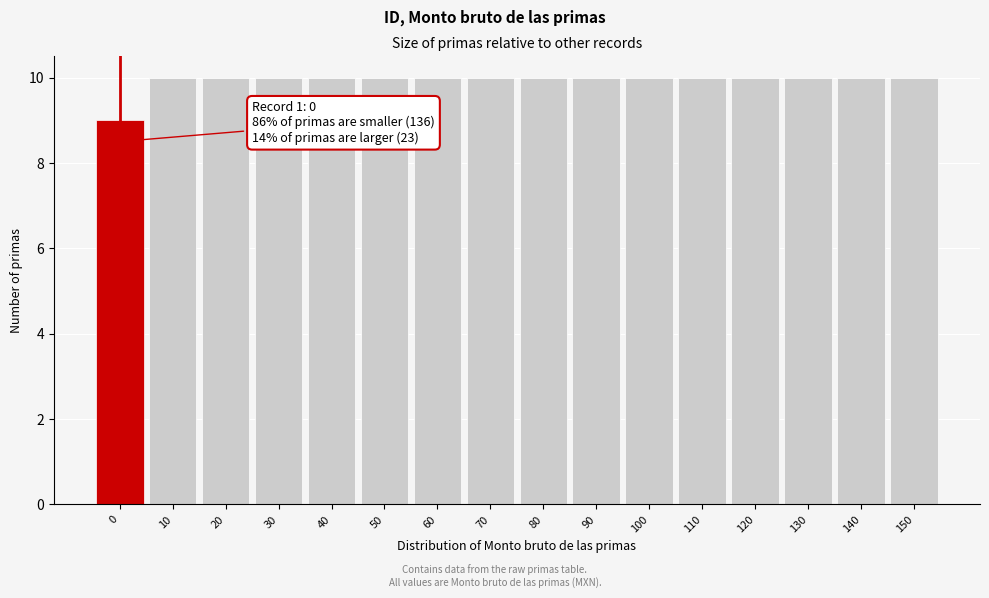

Reading right to left, transcribe all the data shown in this chart.

10	10	10	10	10	10	10	10	10	10	10	10	10	10	10	9